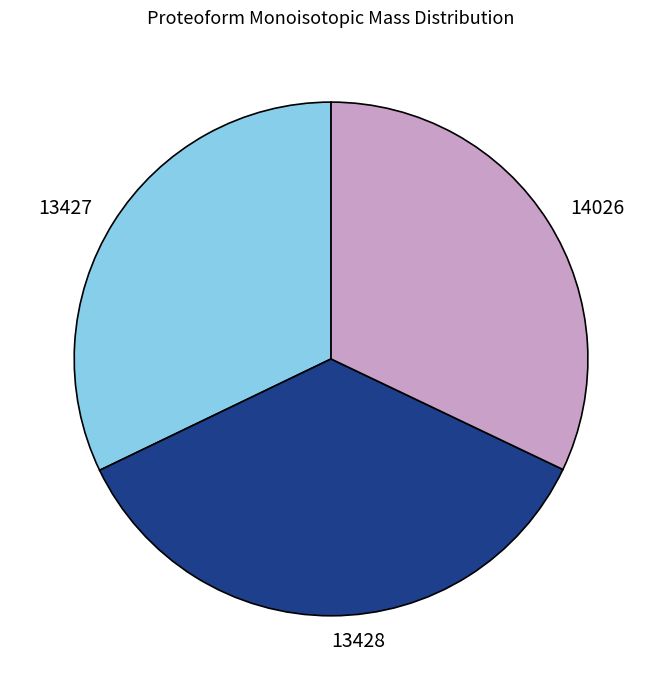

Does any single category account for the majority?

No